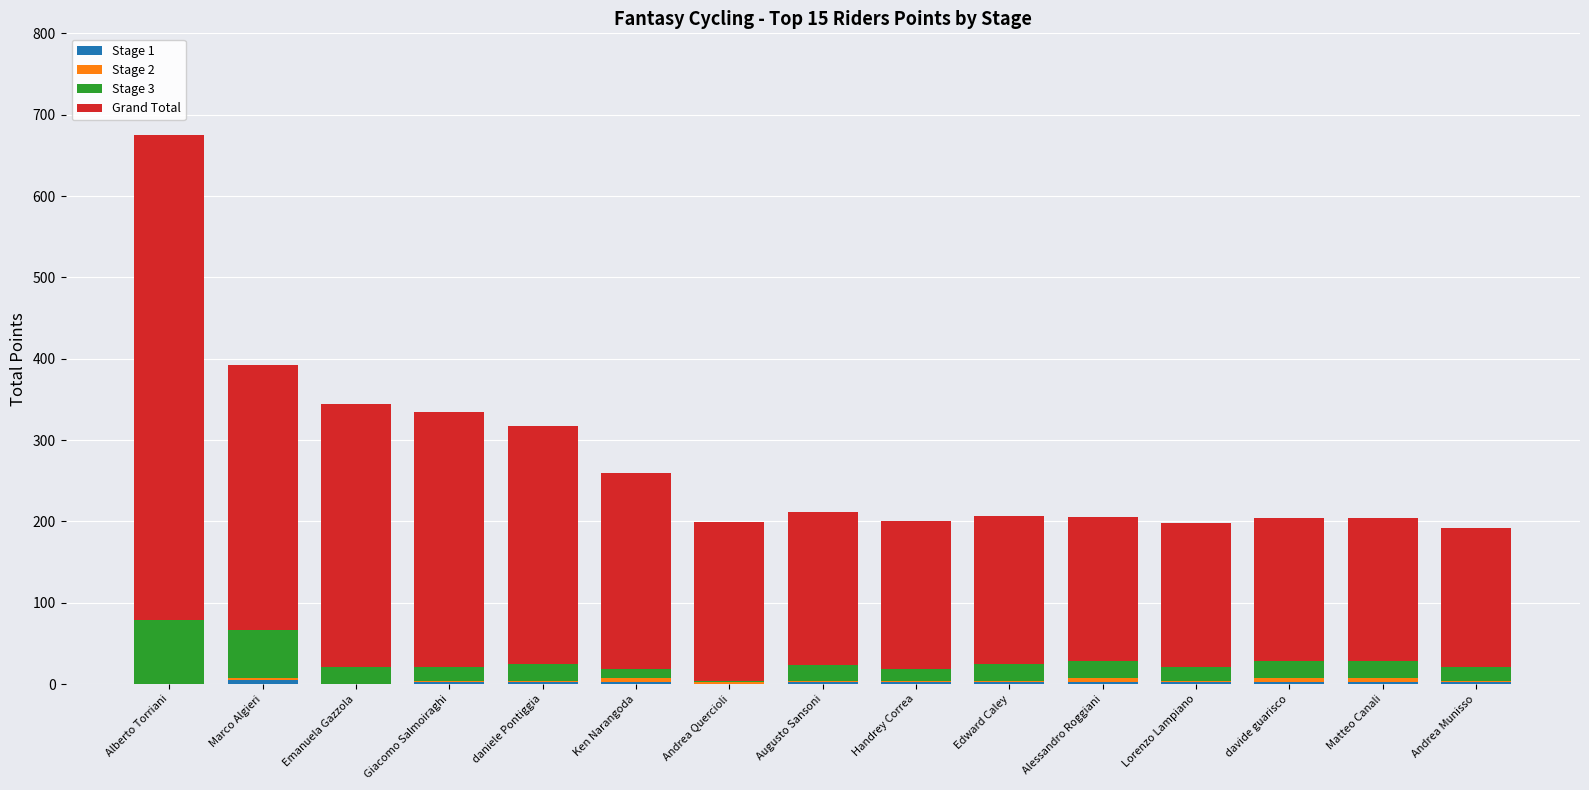

At which category is the sum across all series the highest?

Alberto Torriani